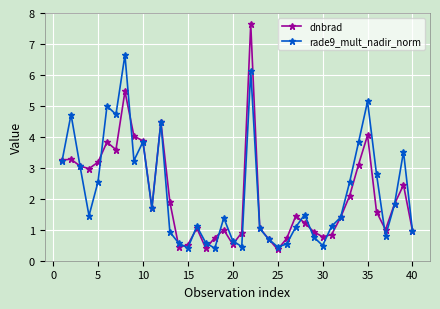

What is the lowest value of the rade9_mult_nadir_norm series?

0.4